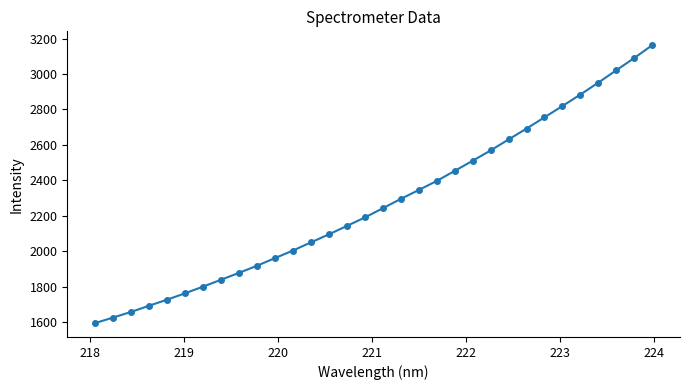

What is the difference between the second highest and minimum values?

1496.0